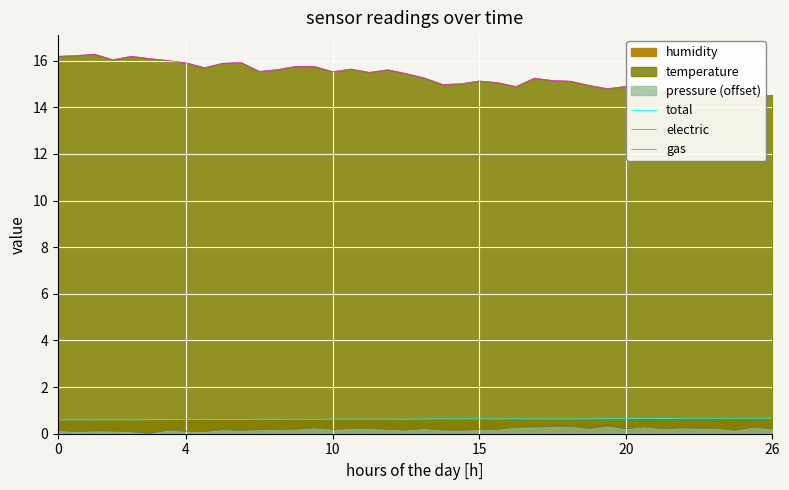

Where is gas nearest to the value 0?

26